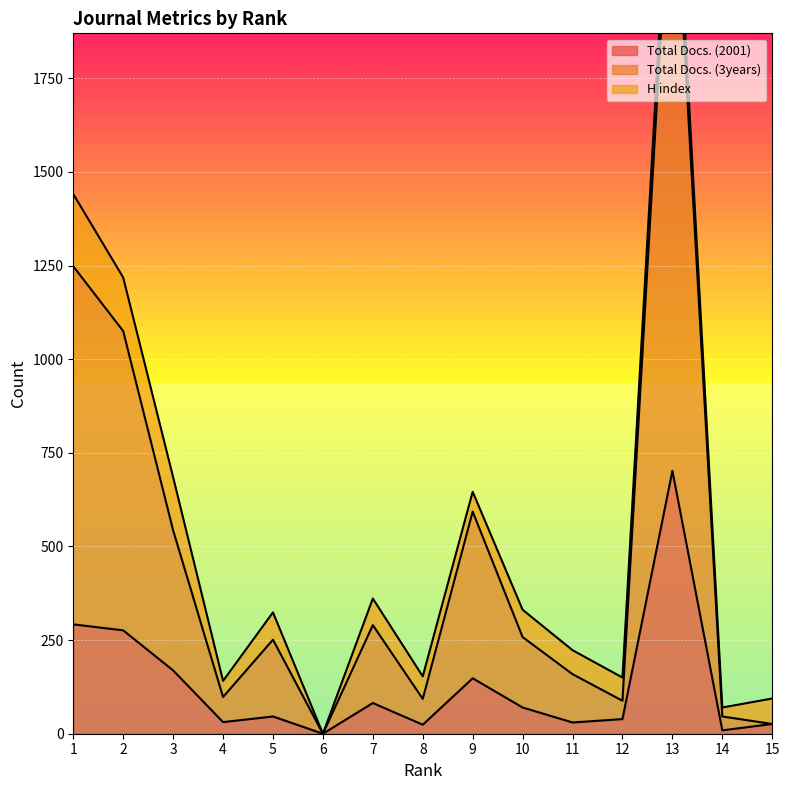

What is the sum of all Total Docs. (3years) values?

7170